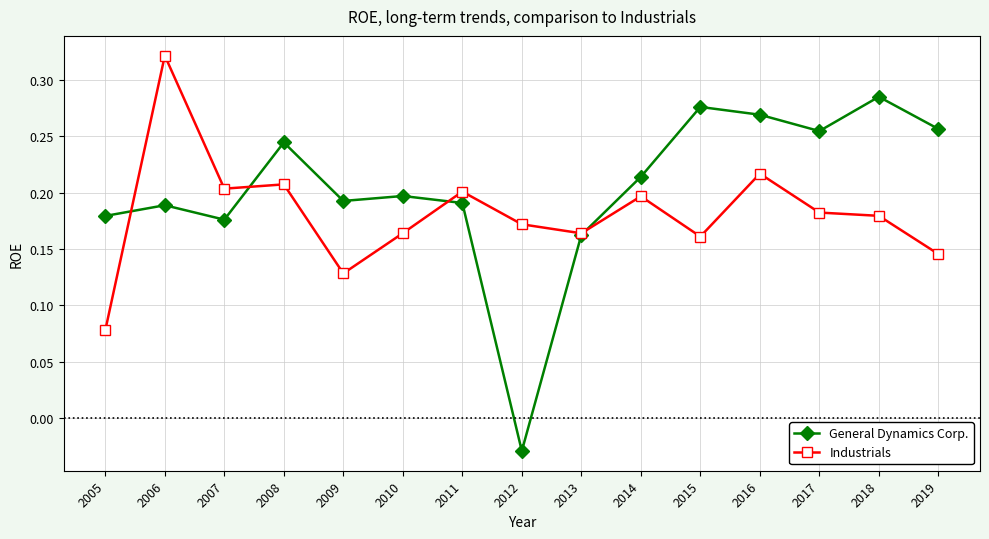

Which series has the largest range (max minus min)?

General Dynamics Corp.